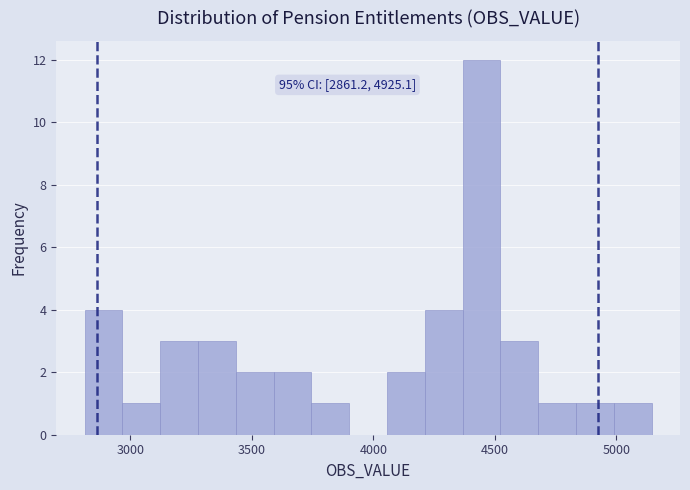

Around what value on the x-axis is the tallest bar? Give the approximate position of its centre, as read against the axis.

4450